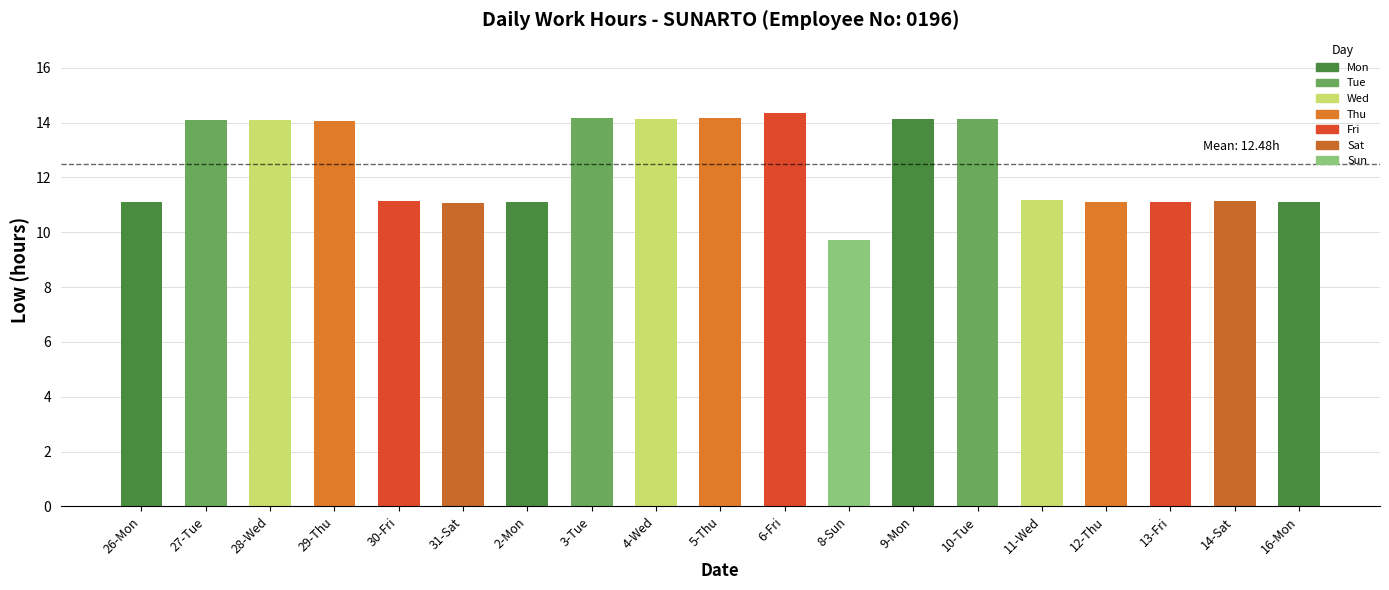

What is the ratio of the value at 6-Fri to the value at 3-Tue?

1.0